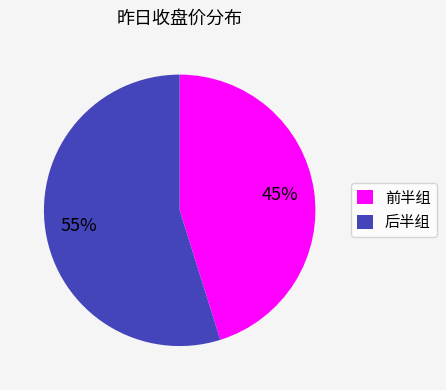

What percentage is the 前半组 slice, to the nearest percent?

45%